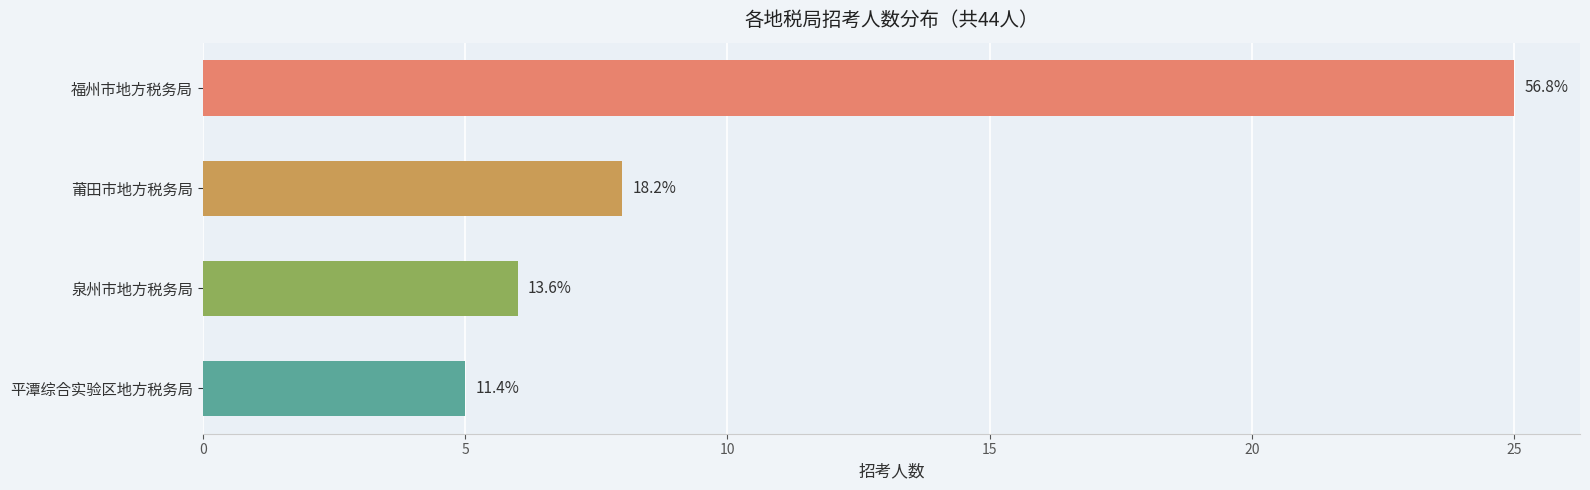

How many bars are there in total?

4